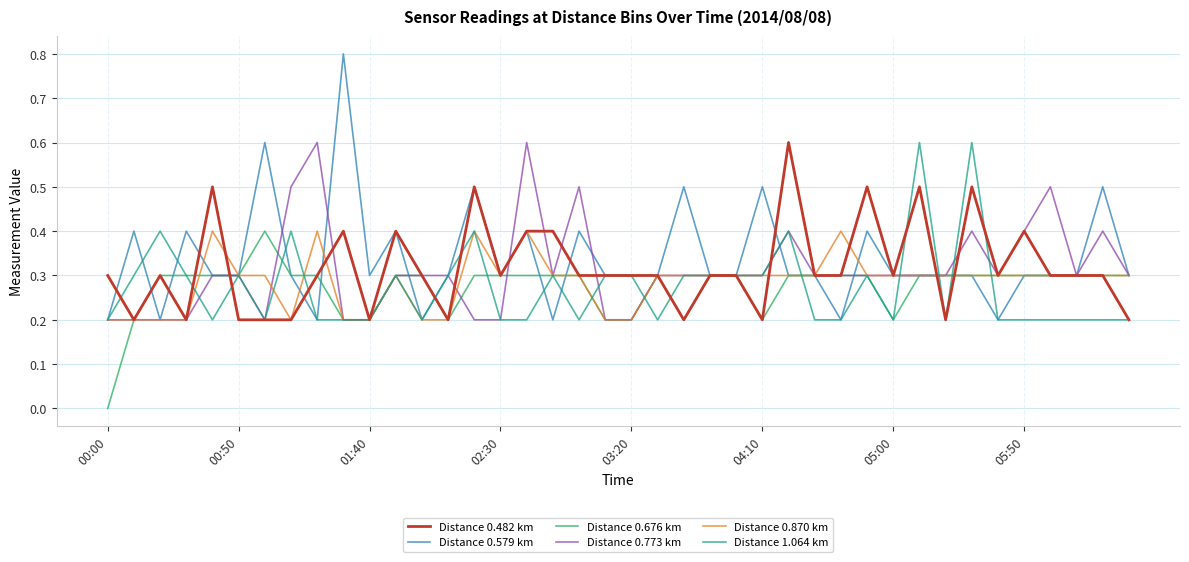

How many values in Distance 0.676 km are above zero?

39